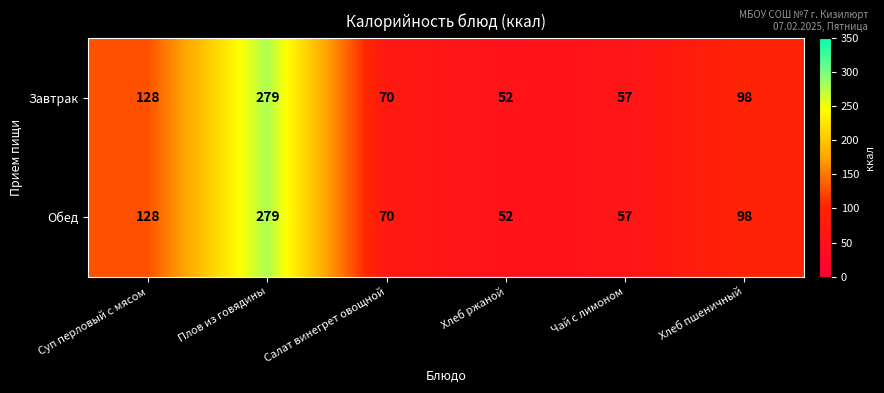

What is the minimum value shown in the chart?

52